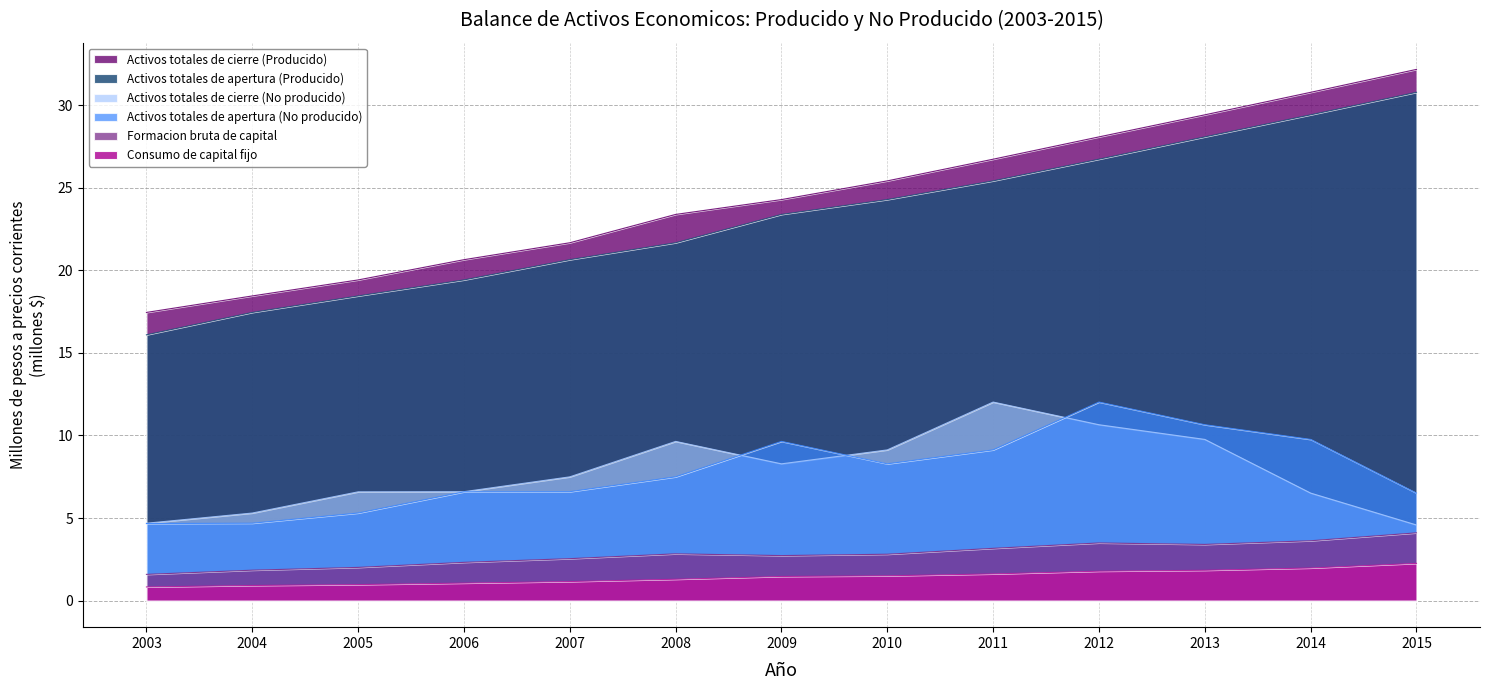

What is the minimum value for Activos totales de apertura (No producido)?

4.7